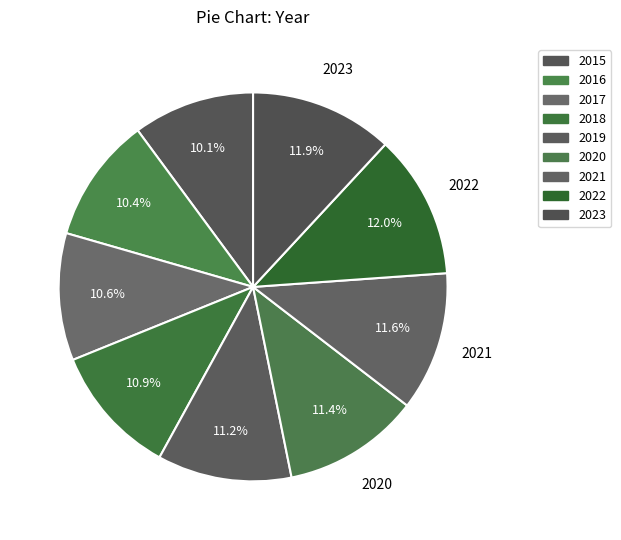

What percentage is the 2015 slice, to the nearest percent?

10%